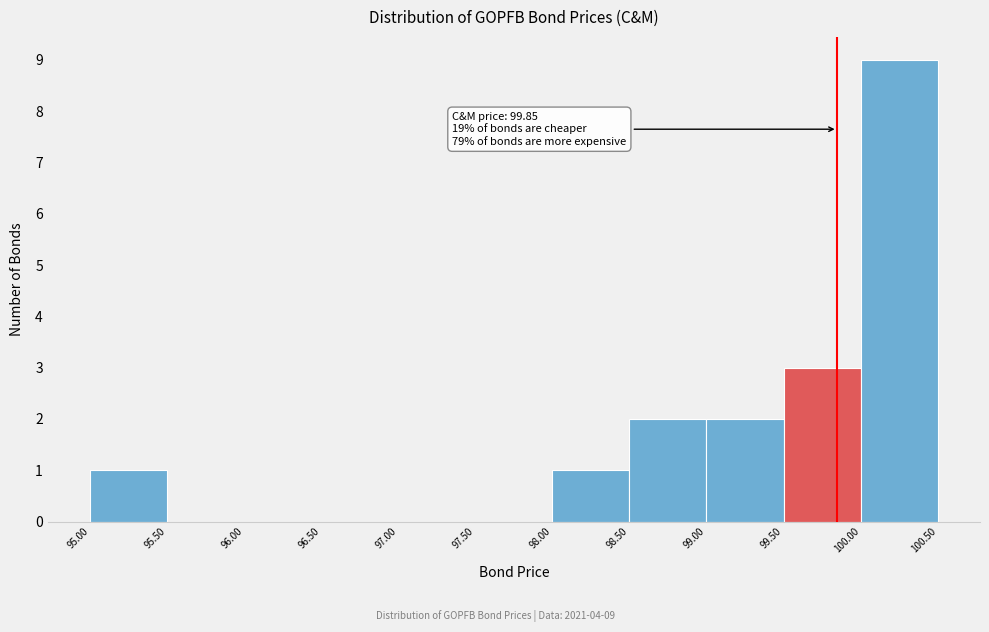

Which range on the x-axis has the tallest bar?

100.00 to 100.50